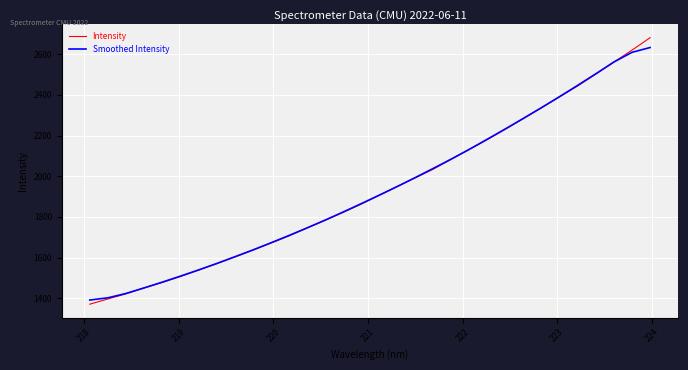

Which series has the widest spread of values?

Intensity